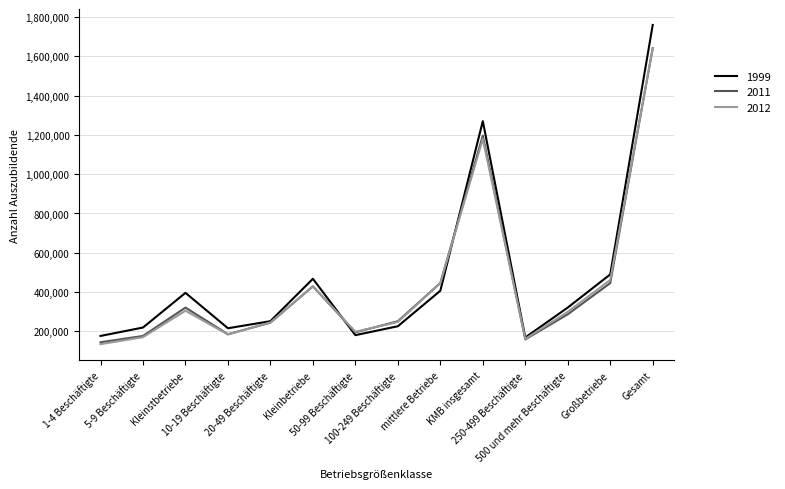

Where is the first local maximum for 1999?

Kleinstbetriebe